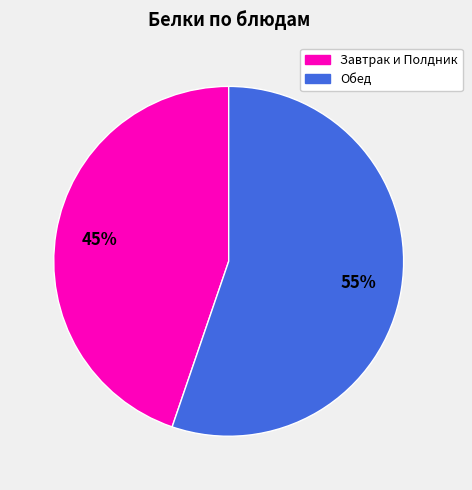

To the nearest percent, what is the difference between the largest and smallest slice percentages?

10%